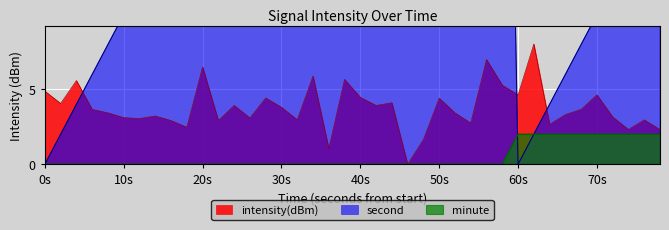

Does the chart display data point markers on the line(s)?

No